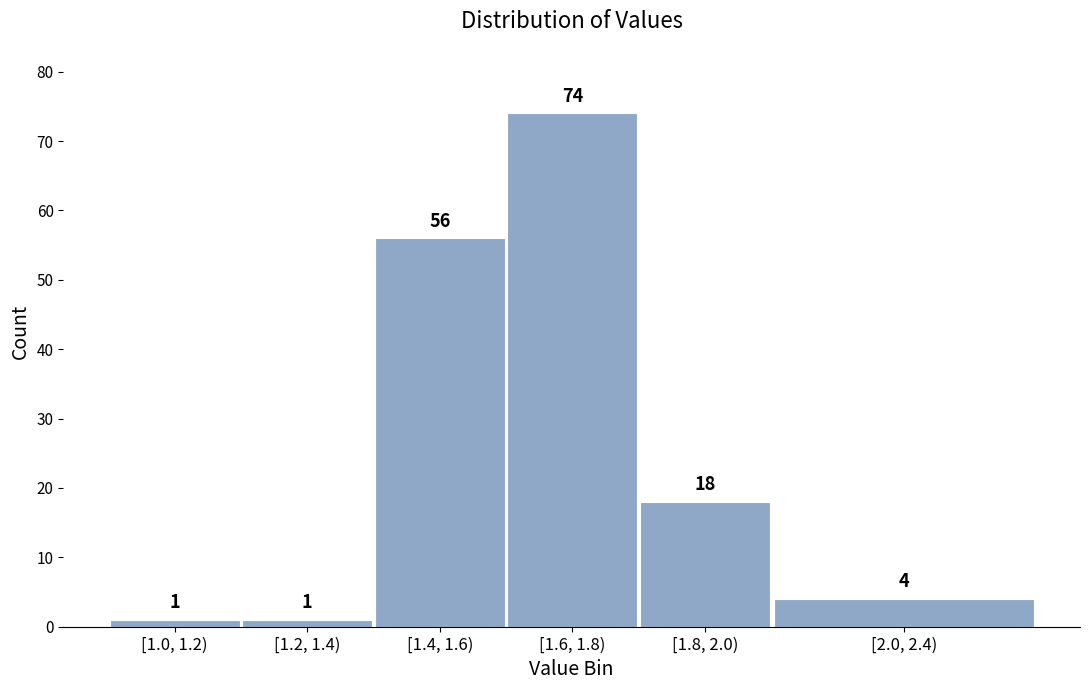

Reading left to right, list all the values displayed in this chart.

[1.0, 1.2)=1	[1.2, 1.4)=1	[1.4, 1.6)=56	[1.6, 1.8)=74	[1.8, 2.0)=18	[2.0, 2.4)=4